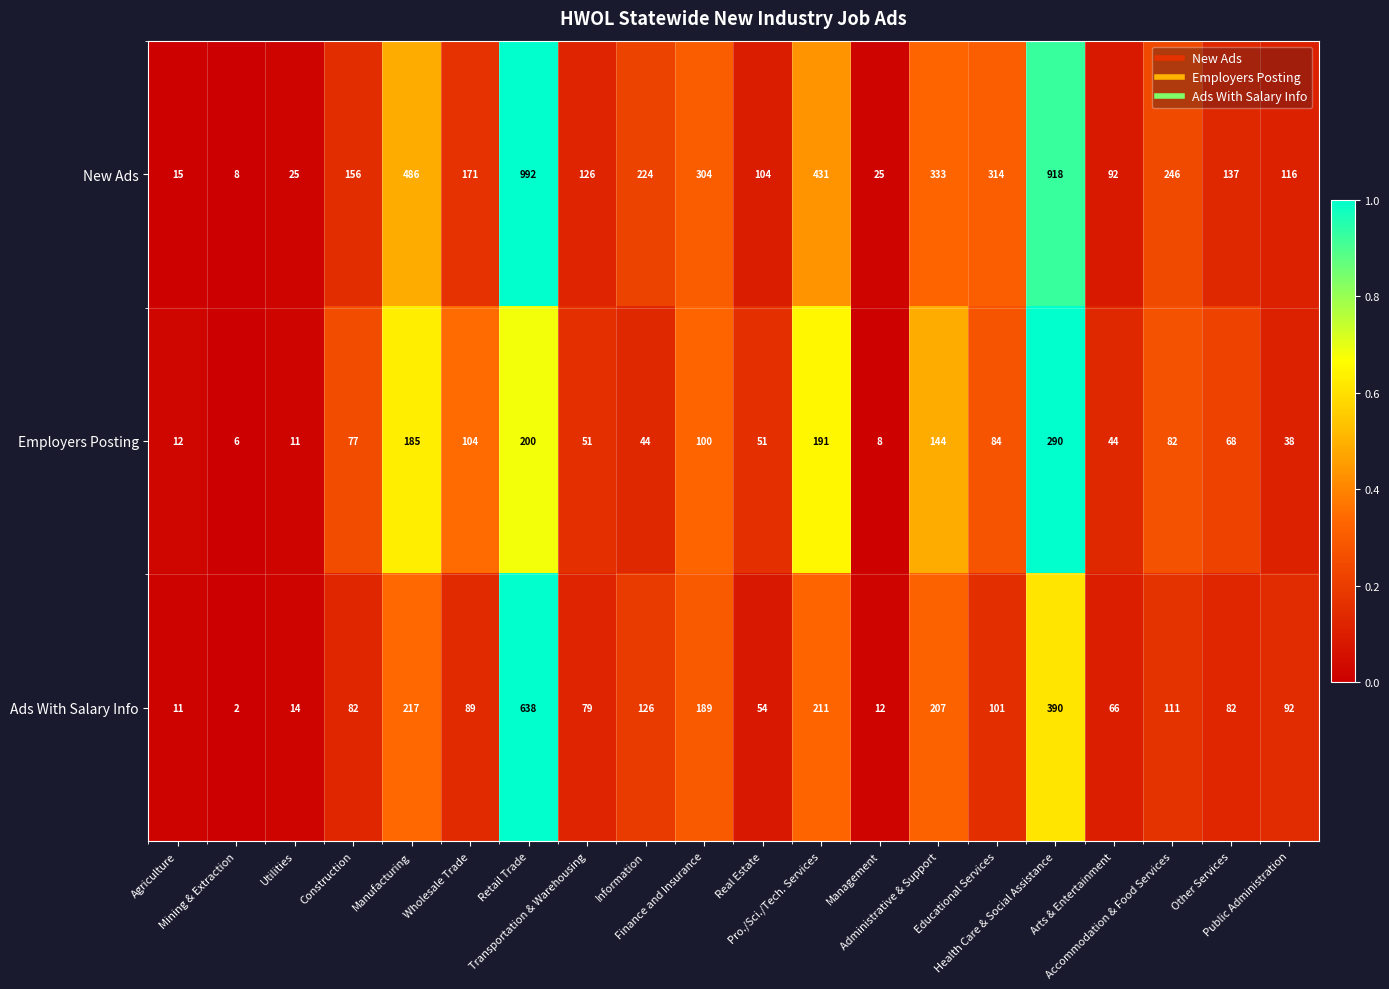

List the series in order of their peak value, highest first.

New Ads, Ads With Salary Info, Employers Posting